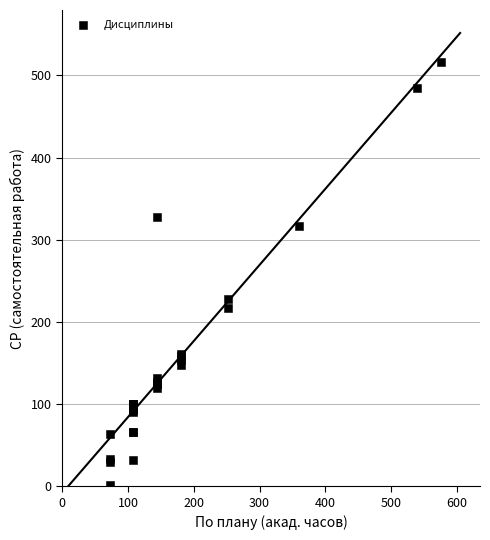

What Y value in the scatter plot is closest to 258?

227.4